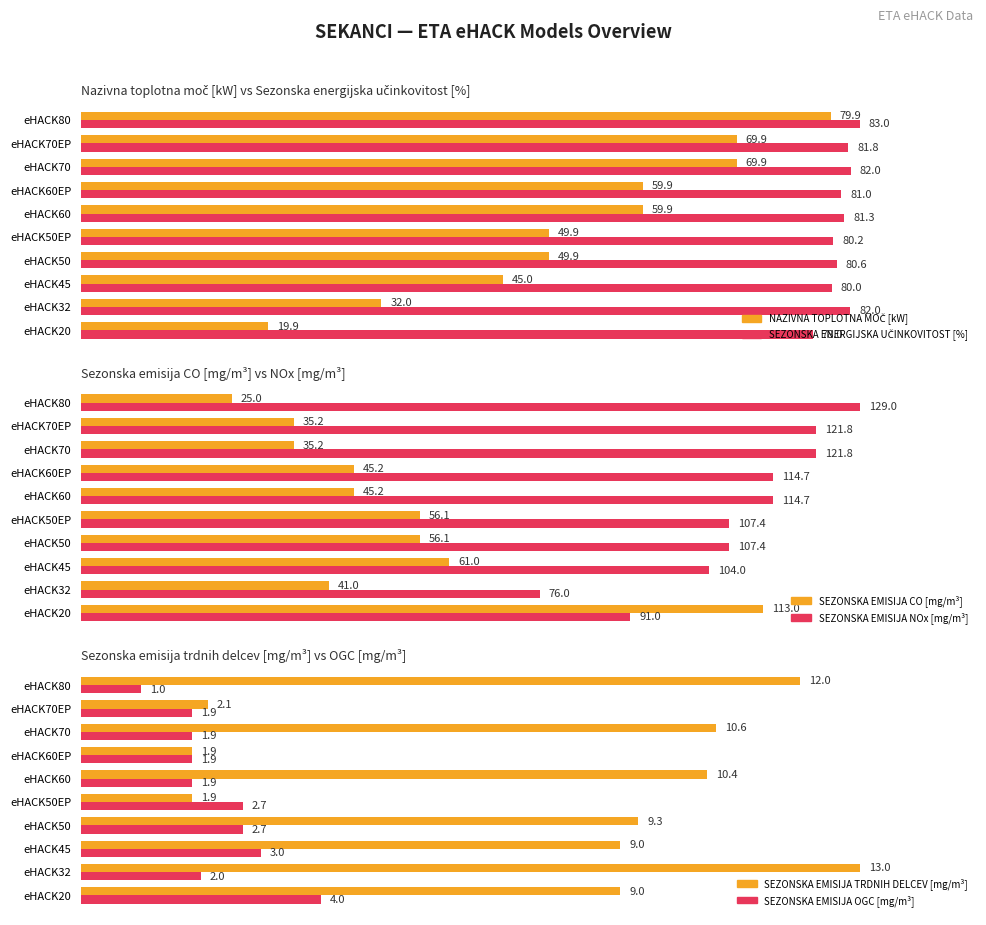

What is the sum of all SEZONSKA EMISIJA NOx [mg/m³] values?

1087.6